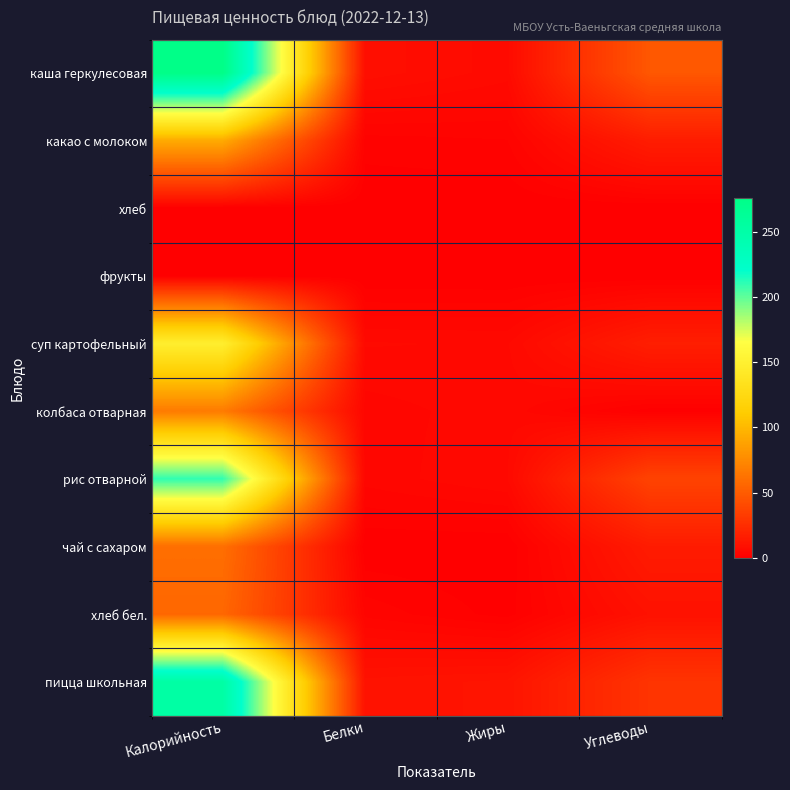

Reading left to right, transcribe all the data shown in this chart.

каша геркулесовая: Калорийность=276.0	Белки=8.2	Жиры=5.9	Углеводы=47.5
какао с молоком: Калорийность=92.5	Белки=1.7	Жиры=2.1	Углеводы=15.8
хлеб: Калорийность=0.0	Белки=0.0	Жиры=0.0	Углеводы=0.0
фрукты: Калорийность=0.0	Белки=0.0	Жиры=0.0	Углеводы=0.0
суп картофельный: Калорийность=148.2	Белки=5.5	Жиры=5.3	Углеводы=16.5
колбаса отварная: Калорийность=66.8	Белки=3.8	Жиры=4.9	Углеводы=0.4
рис отварной: Калорийность=209.9	Белки=3.6	Жиры=5.4	Углеводы=36.7
чай с сахаром: Калорийность=60.0	Белки=0.1	Жиры=0.0	Углеводы=15.0
хлеб бел.: Калорийность=56.0	Белки=2.9	Жиры=0.6	Углеводы=9.8
пицца школьная: Калорийность=253.0	Белки=10.1	Жиры=11.1	Углеводы=28.3